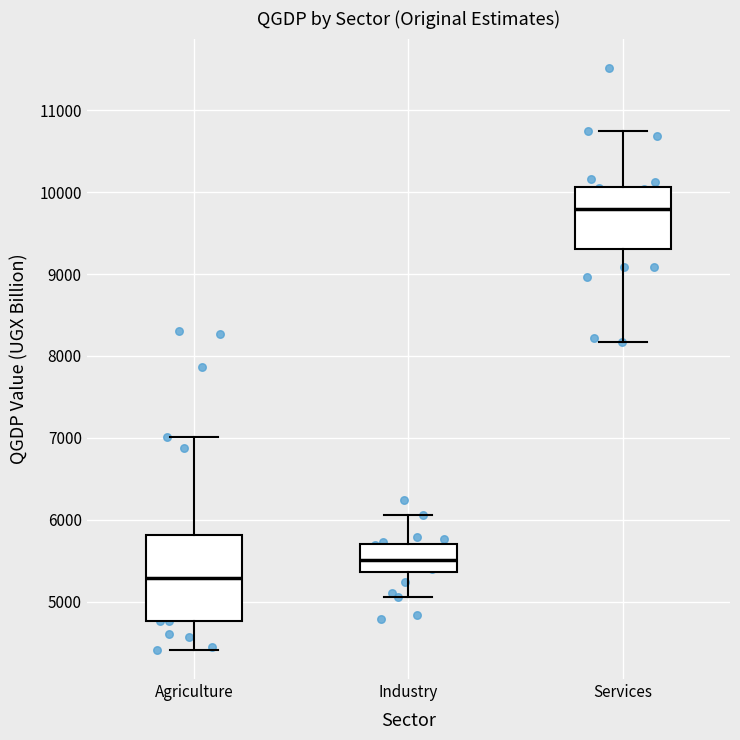

Reading left to right, transcribe this box plot: for each box, give where its median line is, the range the box spans, and where its two whiskers end, as read against the y-axis. The values are not printed on the chart, so give them approximately, as read against the axis.

Agriculture: median 5300, box 4800 to 5800, whiskers 4400 to 7000
Industry: median 5500, box 5400 to 5700, whiskers 5100 to 6100
Services: median 9800, box 9300 to 10100, whiskers 8200 to 10700